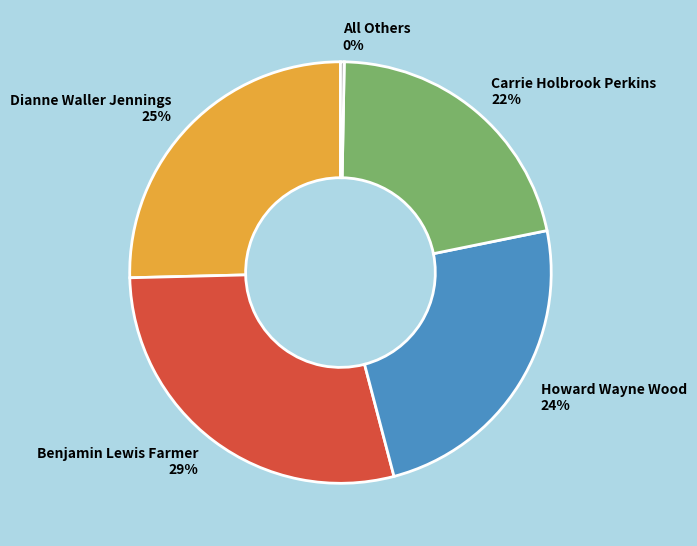

Does Dianne Waller Jennings represent more than half of the total?

No